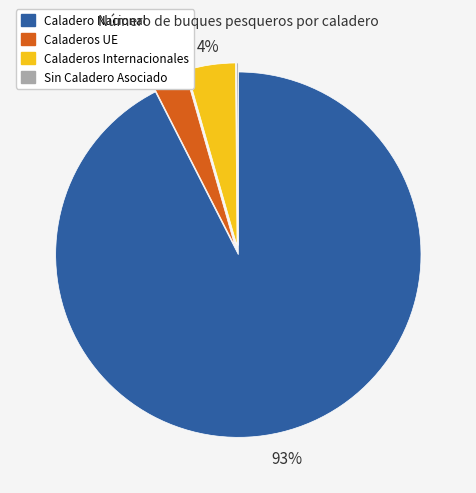

Which slice is the largest?

Caladero Nacional